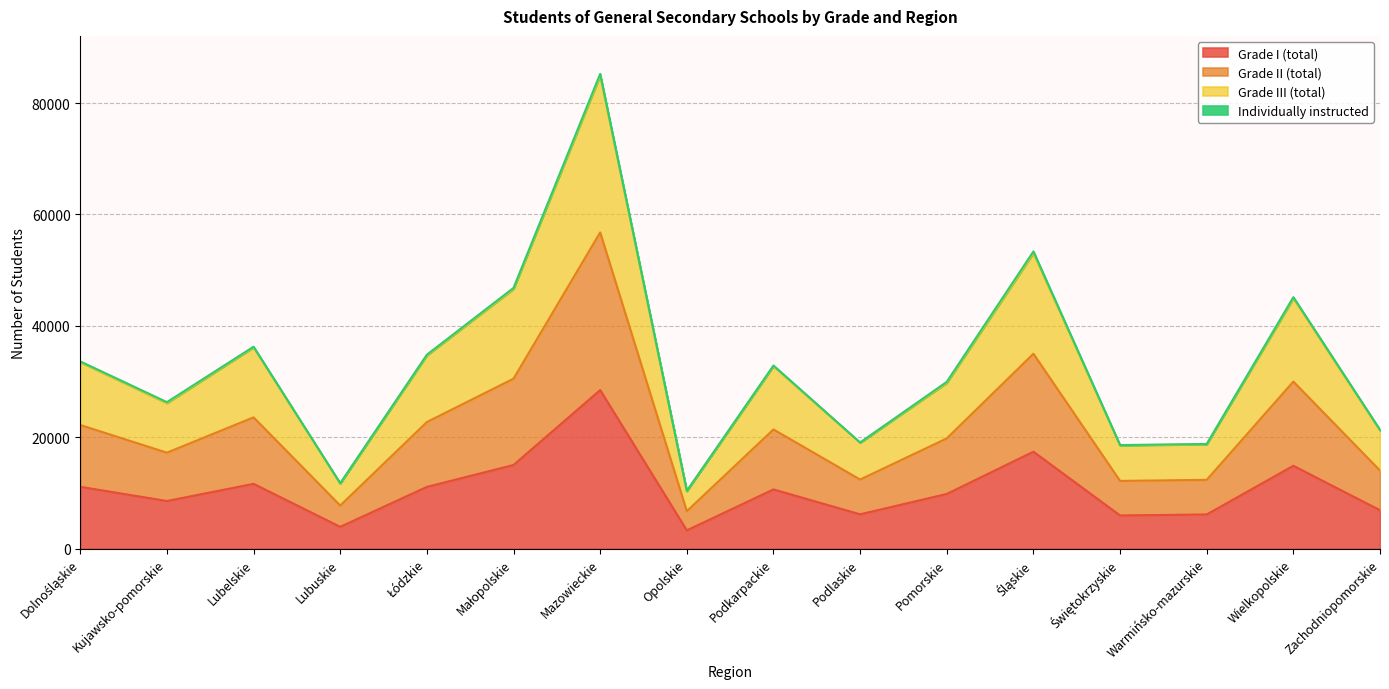

The value of Grade I (total) at Pomorskie is 13925. True or false?

False